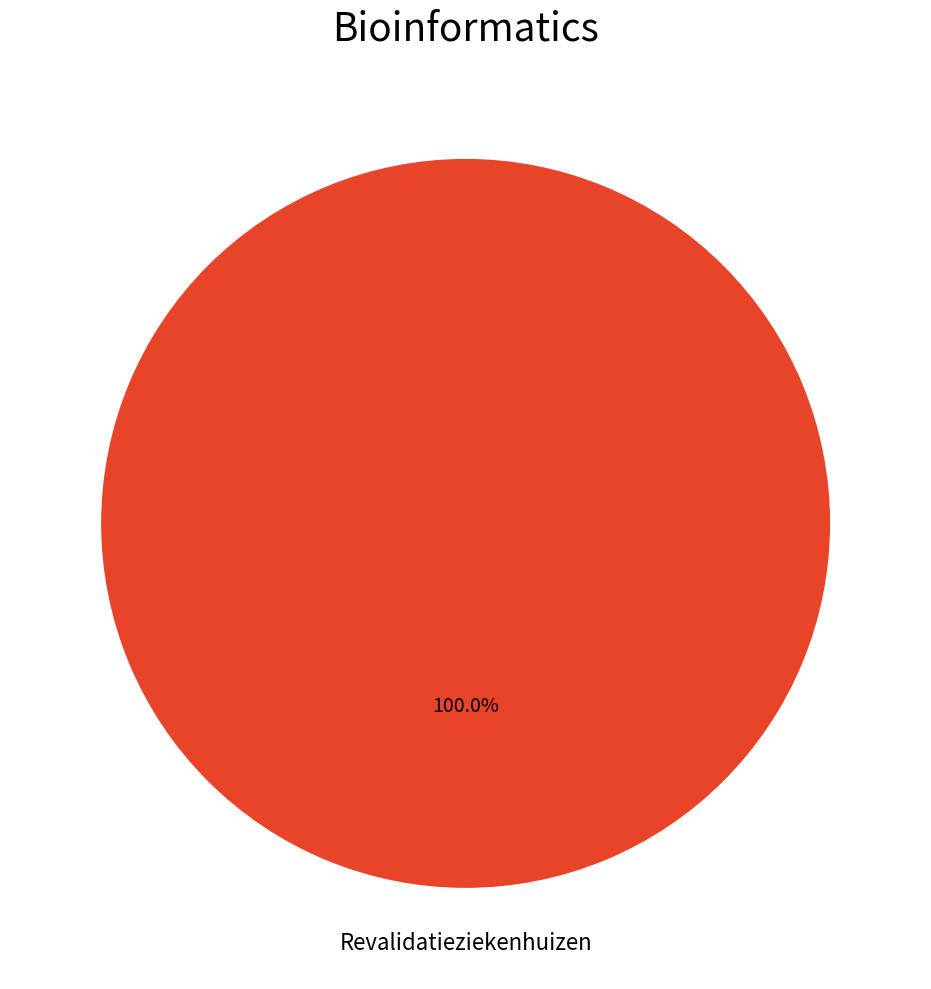

Is Revalidatieziekenhuizen the majority of the pie?

Yes